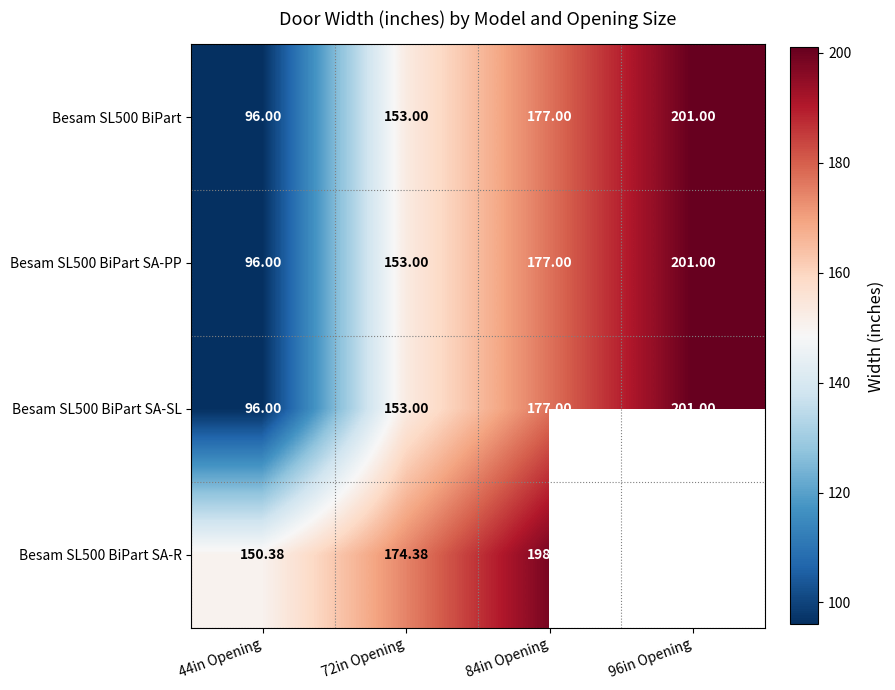

What is the total value across all series at 72in Opening?

633.4